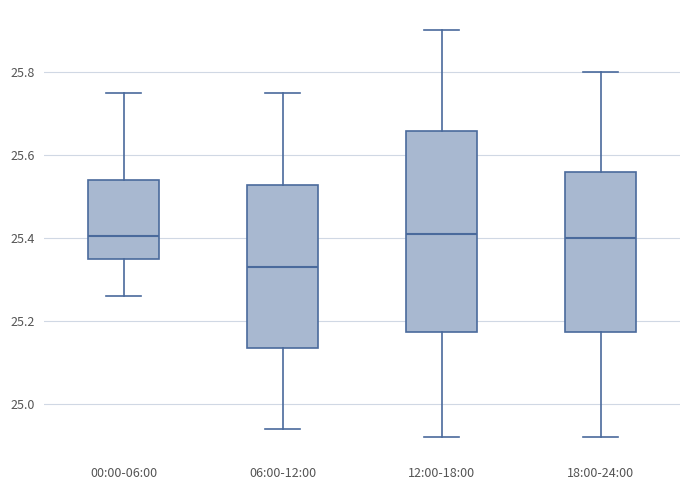

Where is the lower edge of the box for 06:00-12:00 on the y-axis? The values are not printed on the chart, so give them approximately, as read against the axis.

25.14